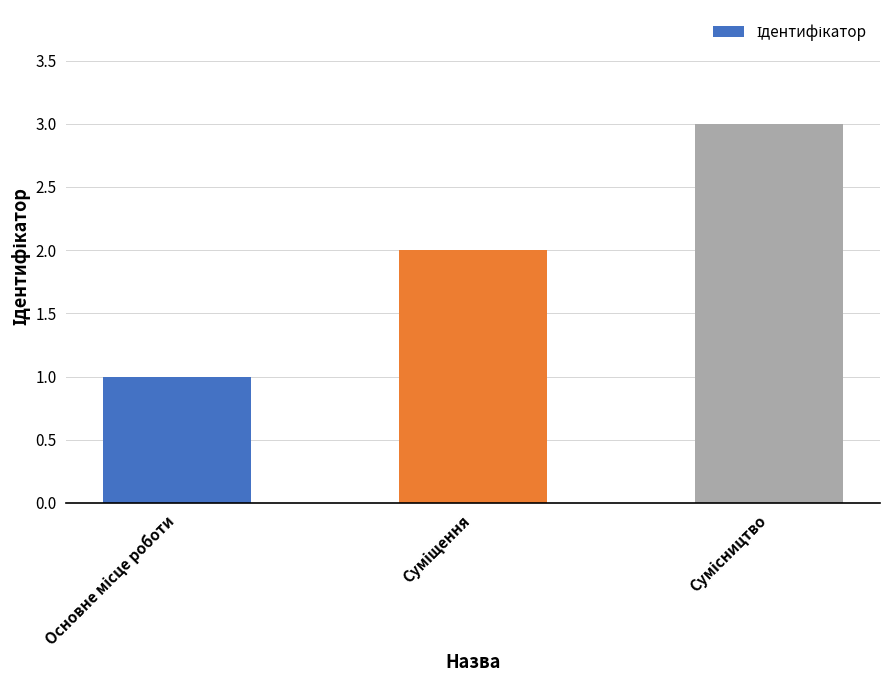

What is the greatest value displayed?

3